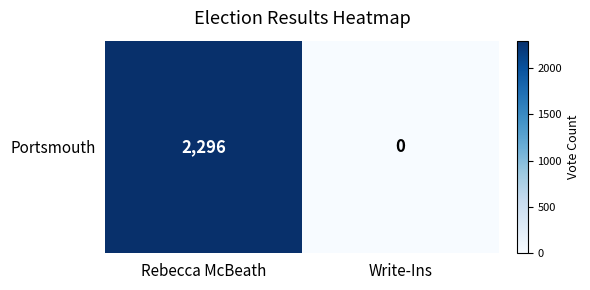

At which category does the chart reach its minimum across all series?

Write-Ins